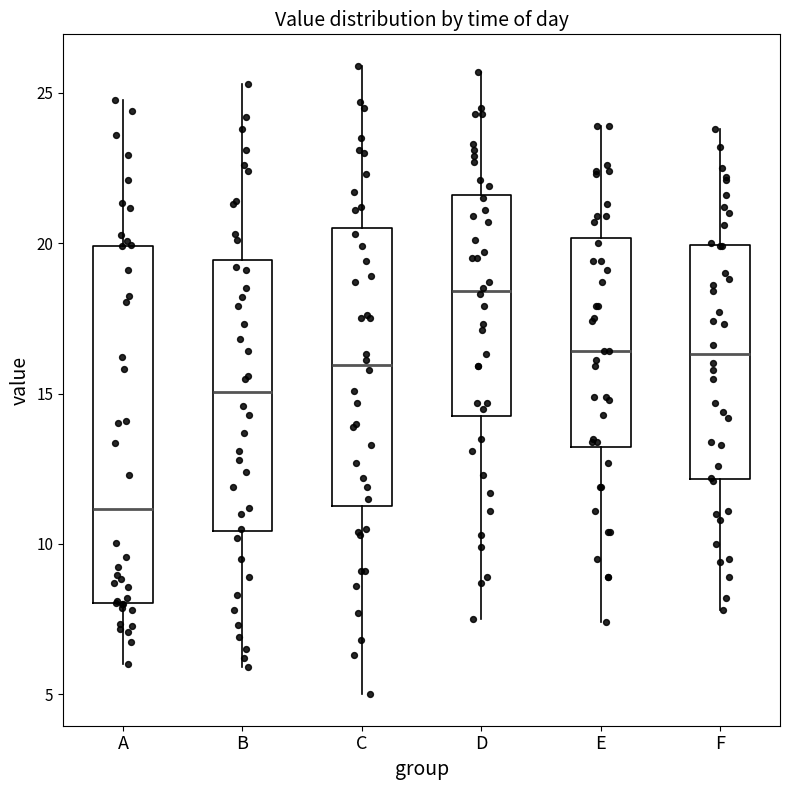

Reading left to right, transcribe this box plot: for each box, give where its median line is, the range the box spans, and where its two whiskers end, as read against the y-axis. The values are not printed on the chart, so give them approximately, as read against the axis.

A: median 11.0, box 8.0 to 20.0, whiskers 6.0 to 25.0
B: median 15.0, box 10.5 to 19.5, whiskers 6.0 to 25.5
C: median 16.0, box 11.5 to 20.5, whiskers 5.0 to 26.0
D: median 18.5, box 14.5 to 21.5, whiskers 7.5 to 25.5
E: median 16.5, box 13.0 to 20.0, whiskers 7.5 to 24.0
F: median 16.5, box 12.0 to 20.0, whiskers 8.0 to 24.0